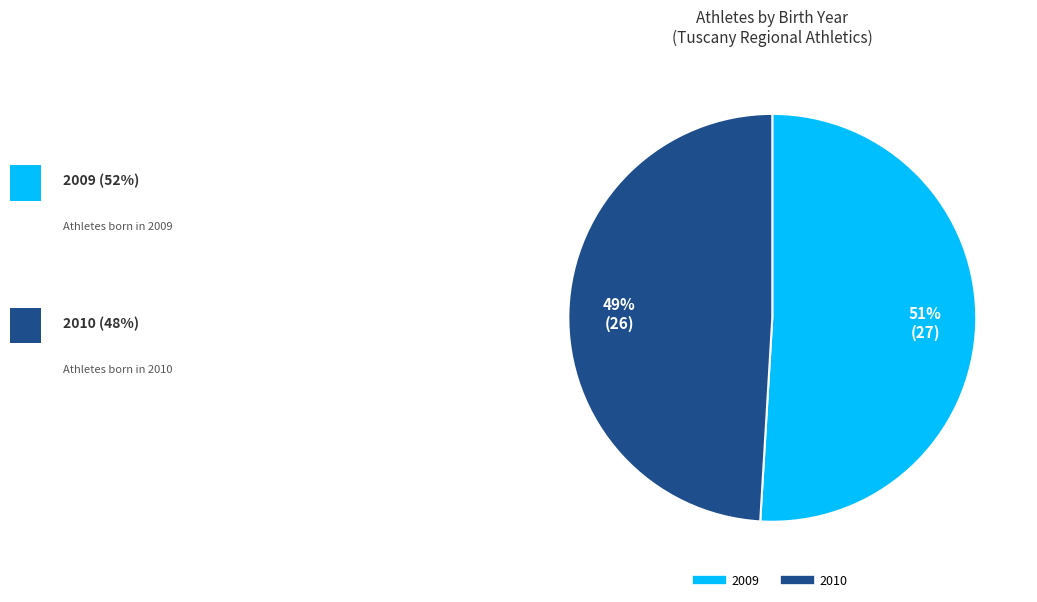

What is the ratio of the value at 2010 to the value at 2009?

1.0